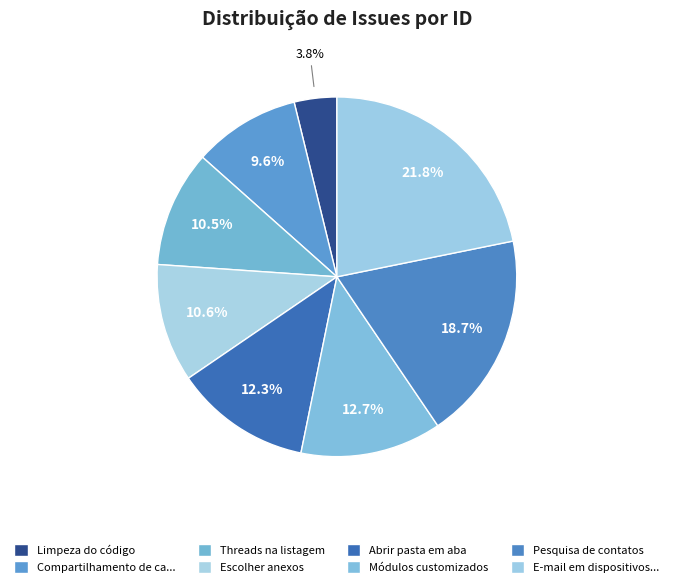

What portion of the pie excludes Limpeza do código?

96.2%